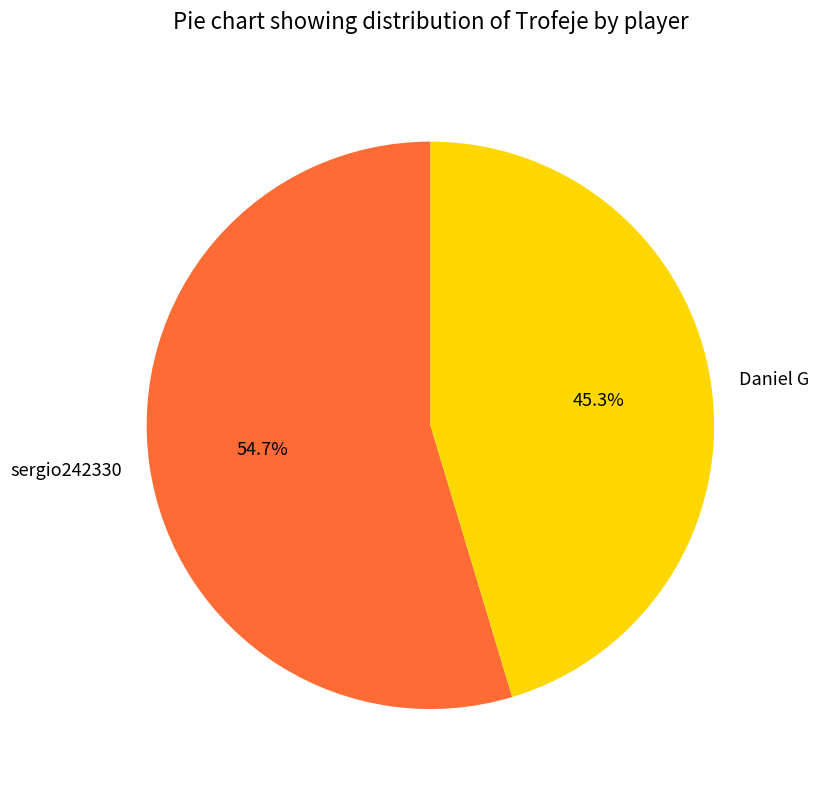

Which slice represents more than half of the pie?

sergio242330